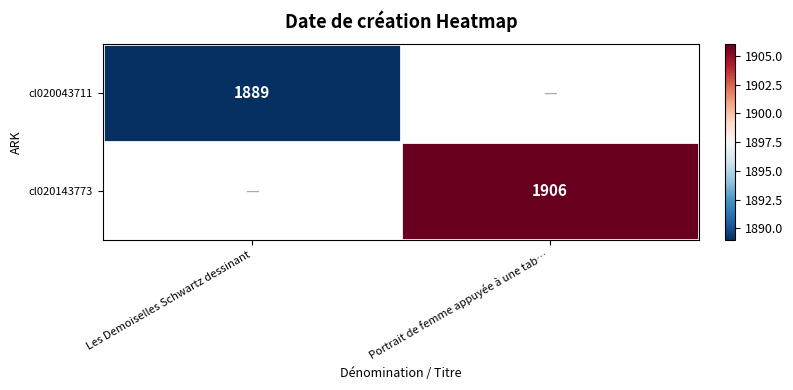

At how many categories does at least one series exceed 1901?

1